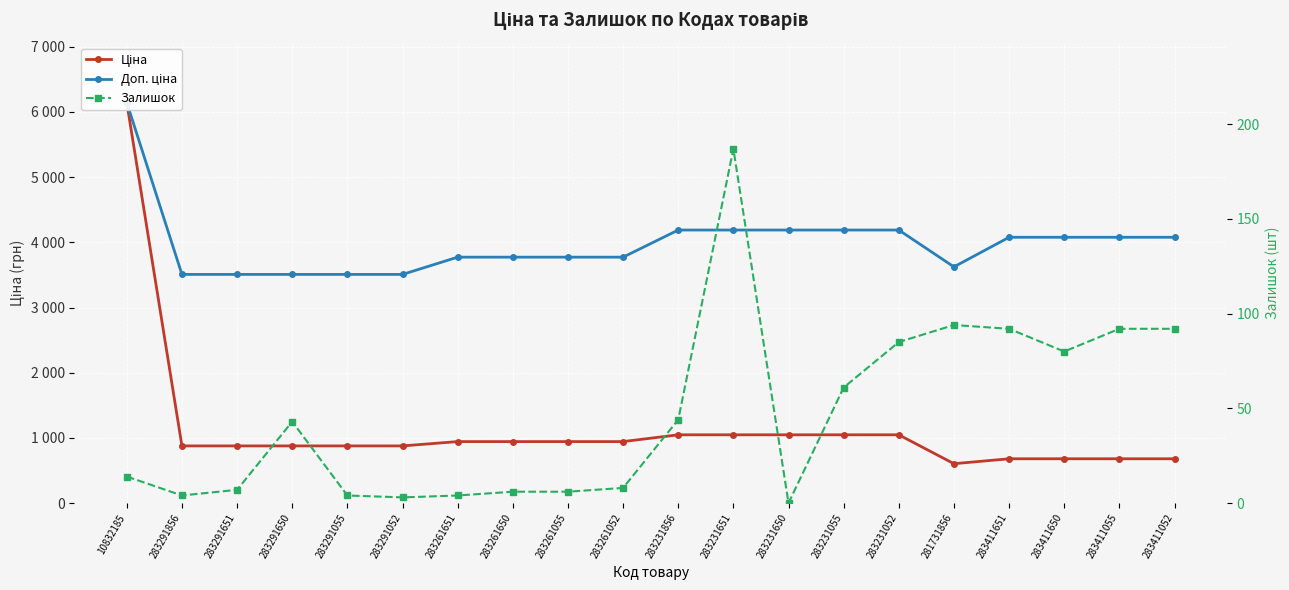

The Залишок series shows 85.0 at 283231052. True or false?

True